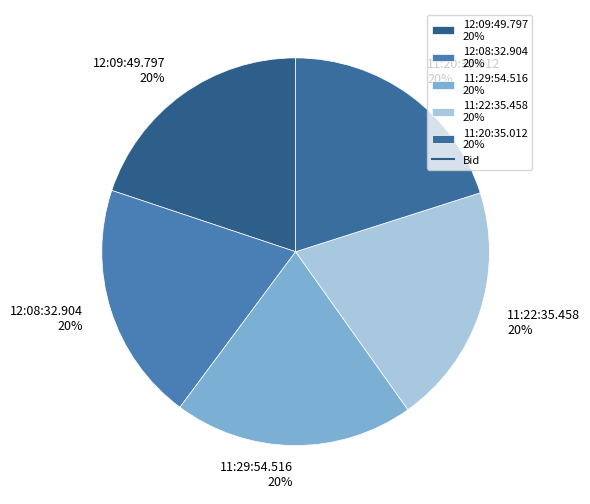

To the nearest percent, what is the combined percentage of 12:09:49.797 and 11:20:35.012?

40%